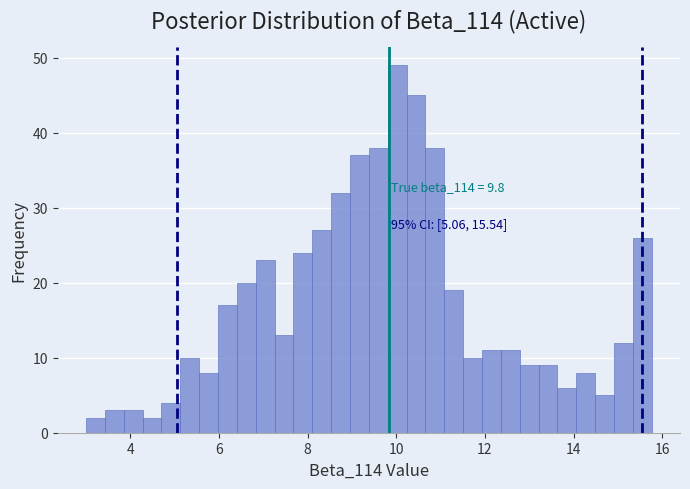

Read against the x-axis, roughly where is the centre of the tallest bar?

10.0